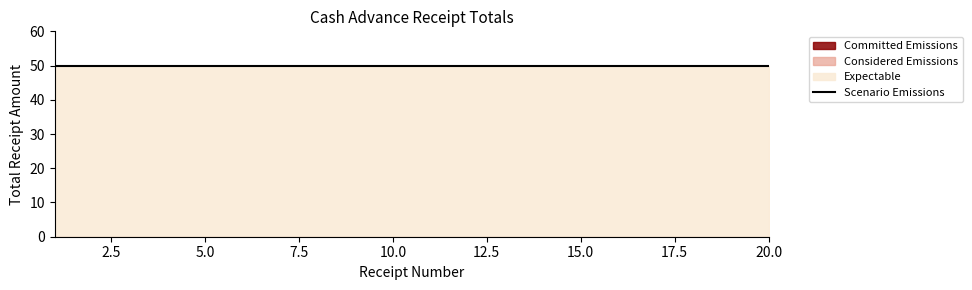

At how many categories does at least one series exceed 43?

20